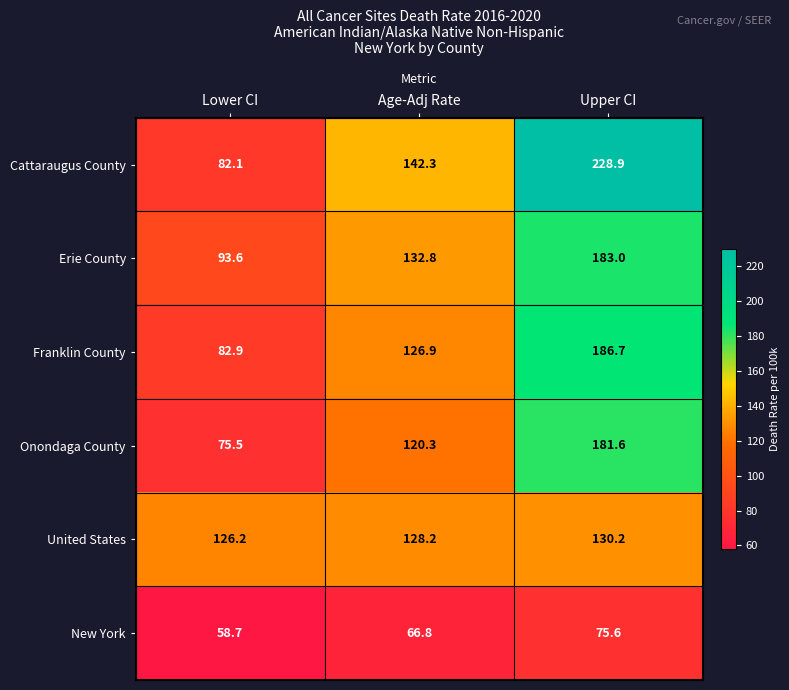

The Franklin County series shows 82.9 at Lower CI. True or false?

True